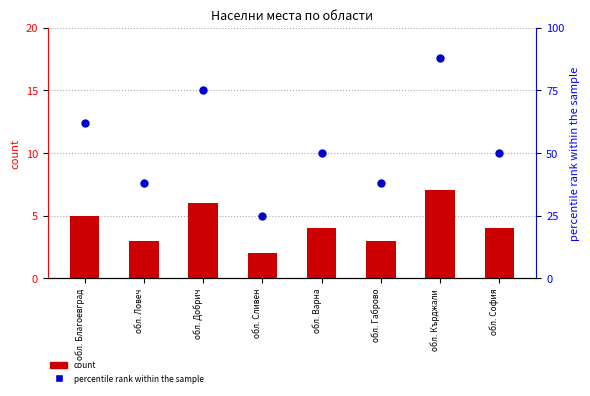

At which category is the sum across all series the highest?

обл. Кърджали